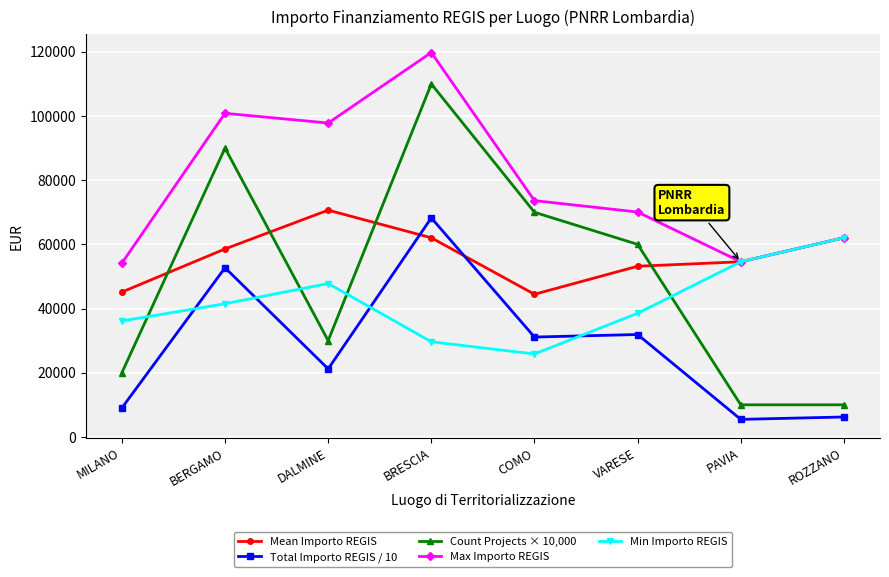

At which category does the chart reach its peak across all series?

BRESCIA